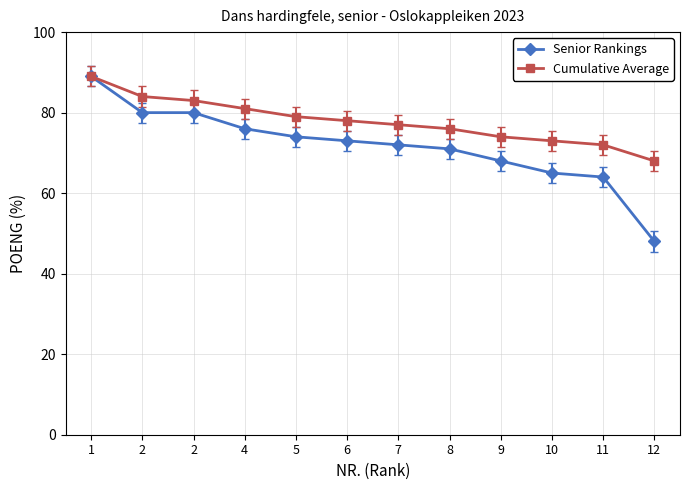

What is the sum of the Senior Rankings values at 11 and 1?

153